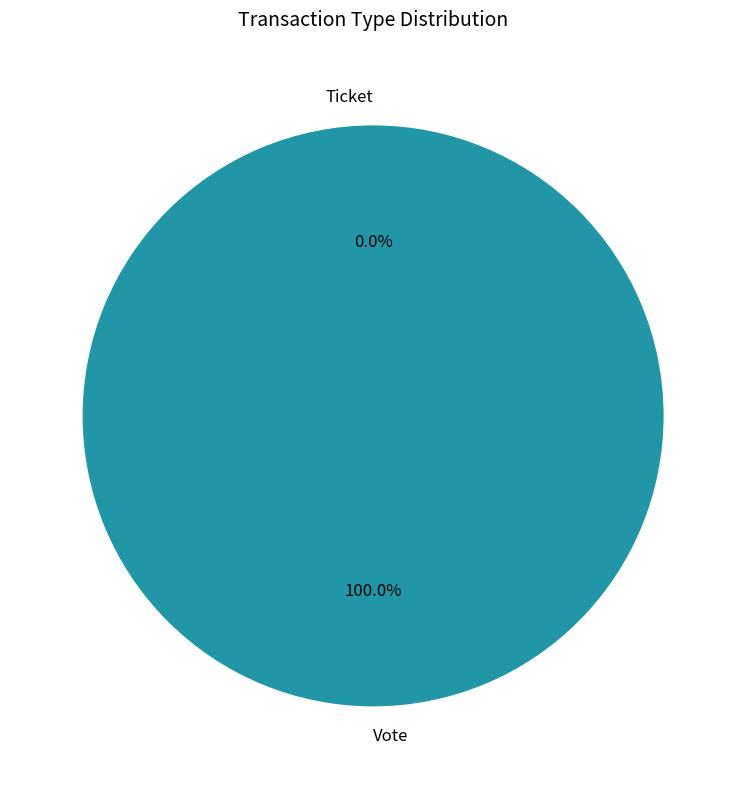

To the nearest percent, what percentage of the pie is Vote?

100%